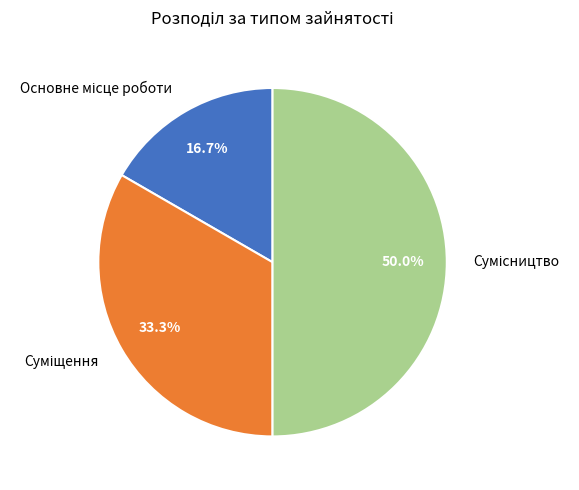

Count the number of slices in the pie.

3